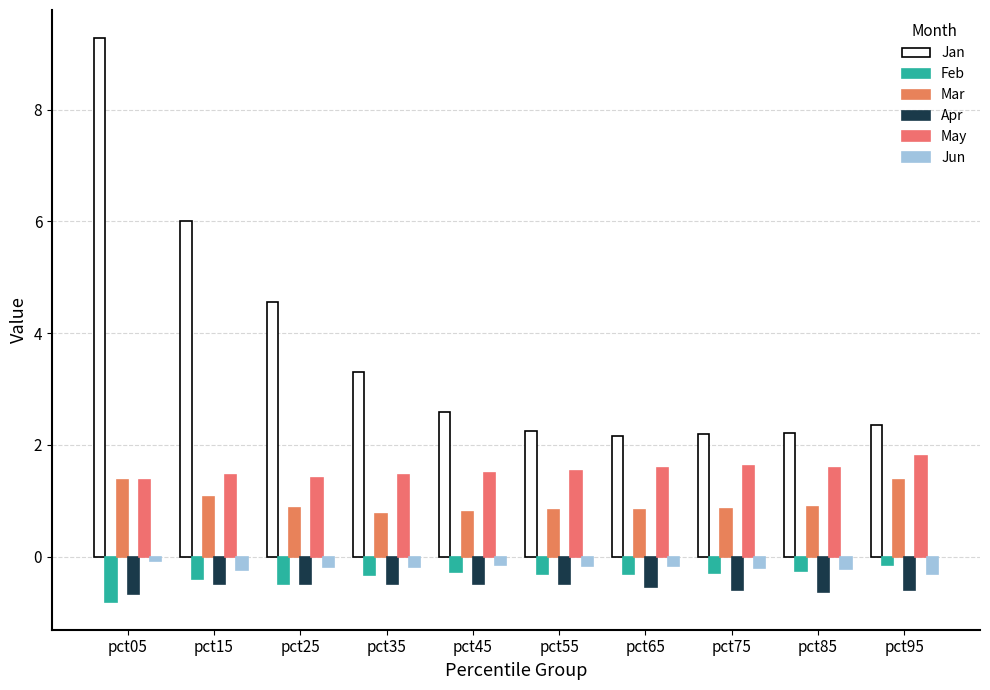

What is the value of the Jun bar at the 1st from the left?

-0.1